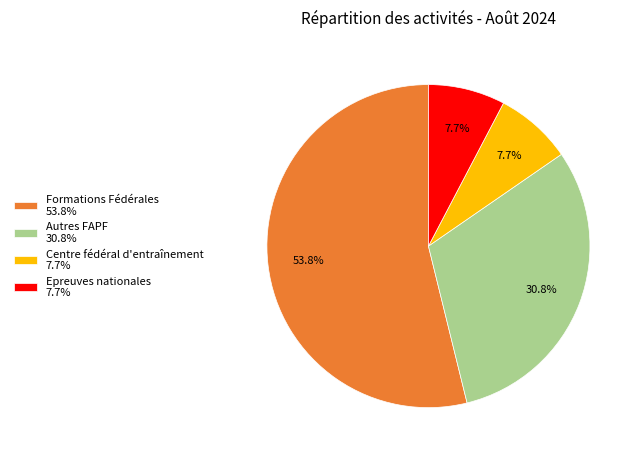

What percentage do Autres FAPF 30.8% and Epreuves nationales 7.7% together represent?

38.5%